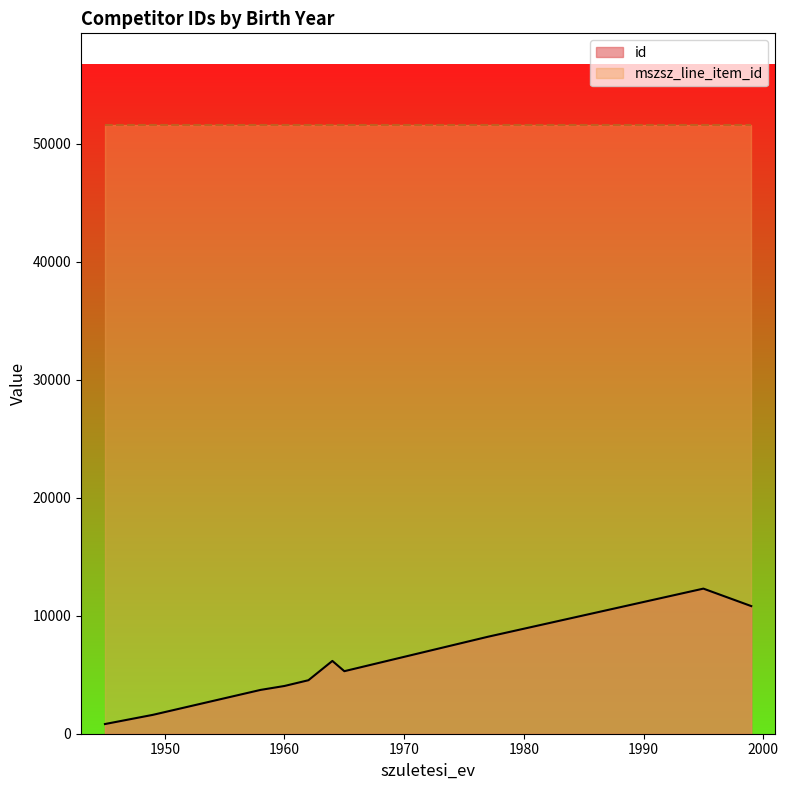

Which series has the largest total across all categories?

mszsz_line_item_id